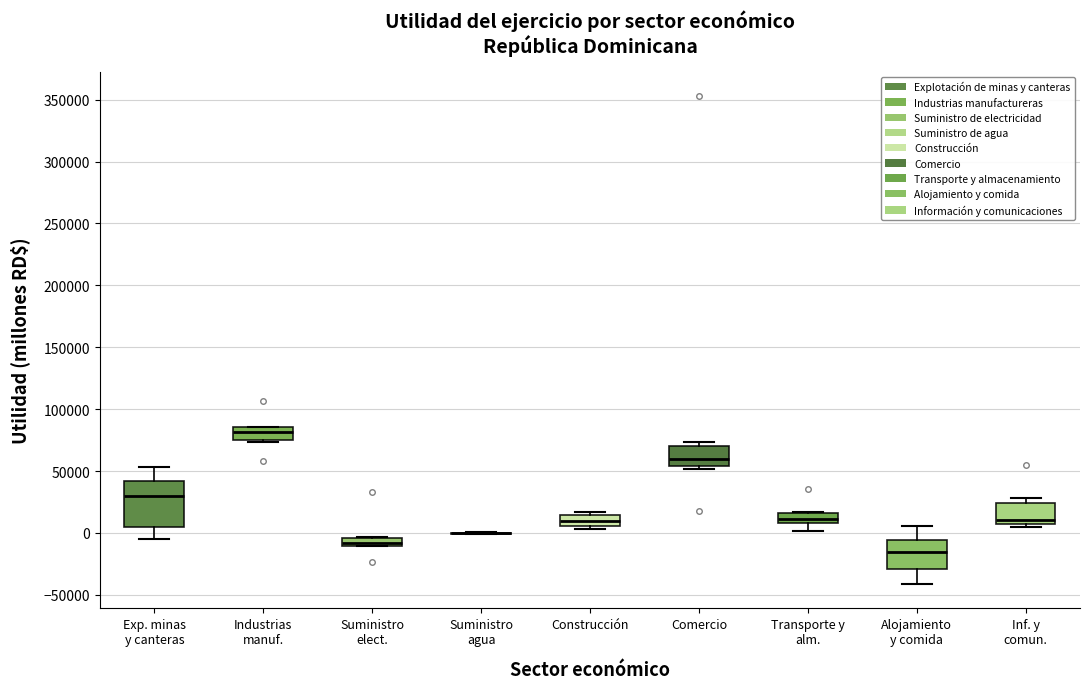

Where is the lower edge of the box for Transporte y alm. on the y-axis? The values are not printed on the chart, so give them approximately, as read against the axis.

10000